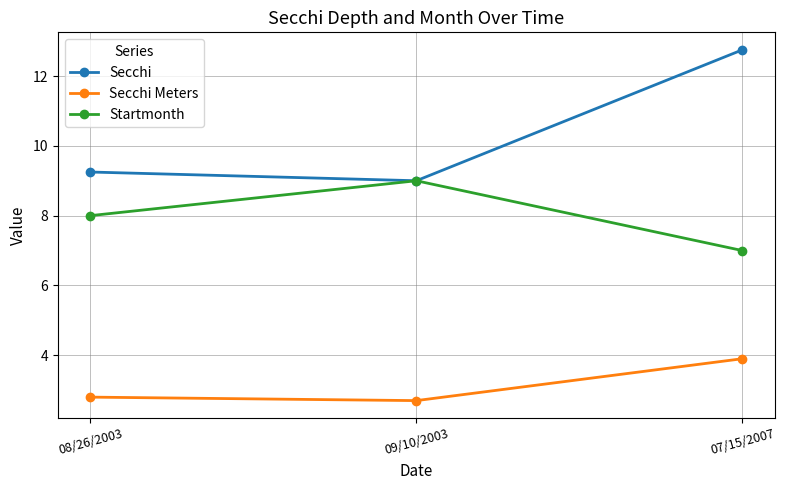

Rank the categories by Startmonth value from lowest to highest.

07/15/2007, 08/26/2003, 09/10/2003